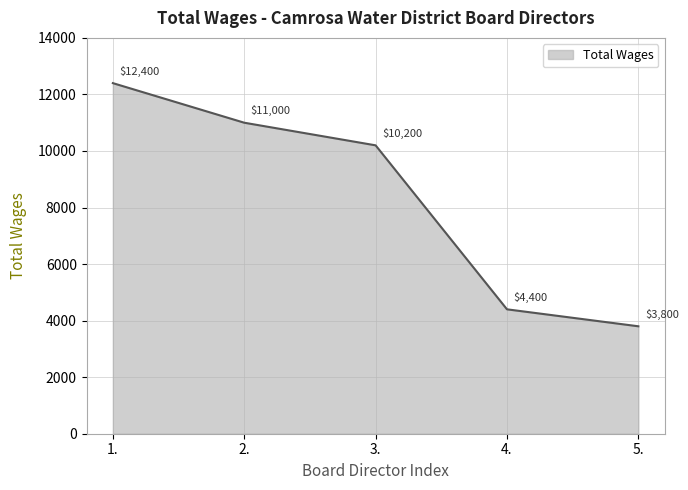

At which category does the chart reach its peak across all series?

1.